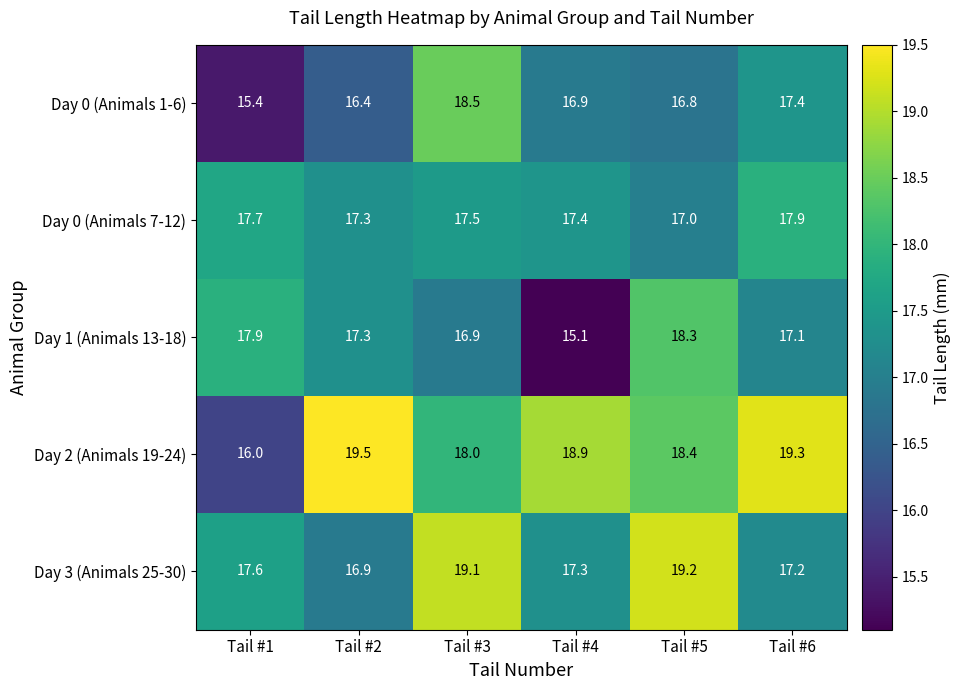

The Day 1 (Animals 13-18) series shows 16.9 at Tail #3. True or false?

True